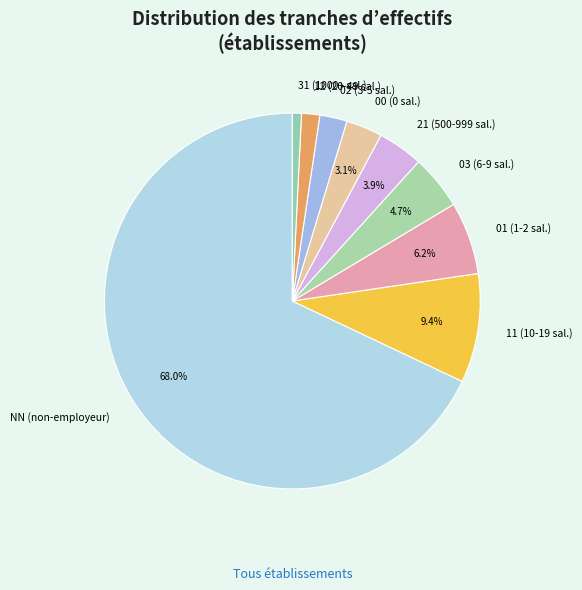

Count the number of slices in the pie.

9